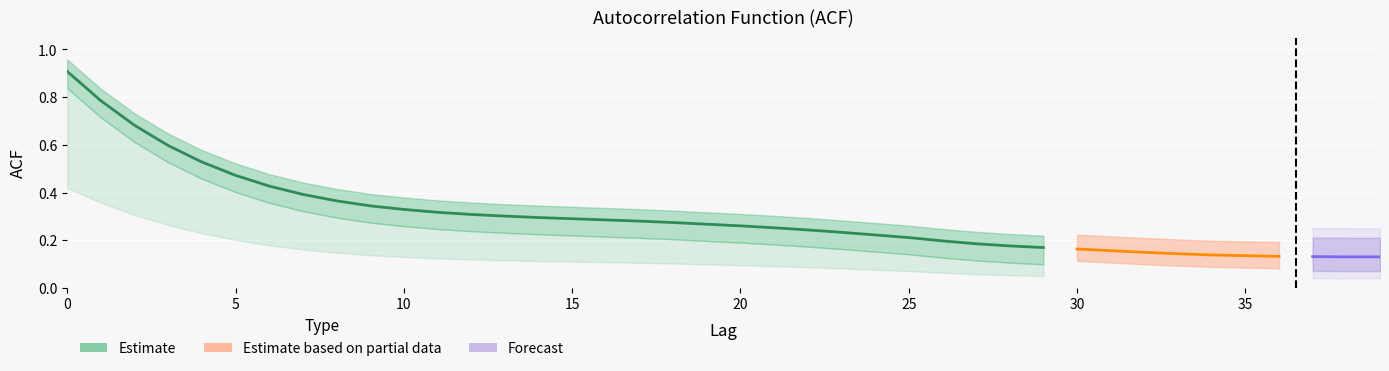

What is the smallest value displayed?

0.1